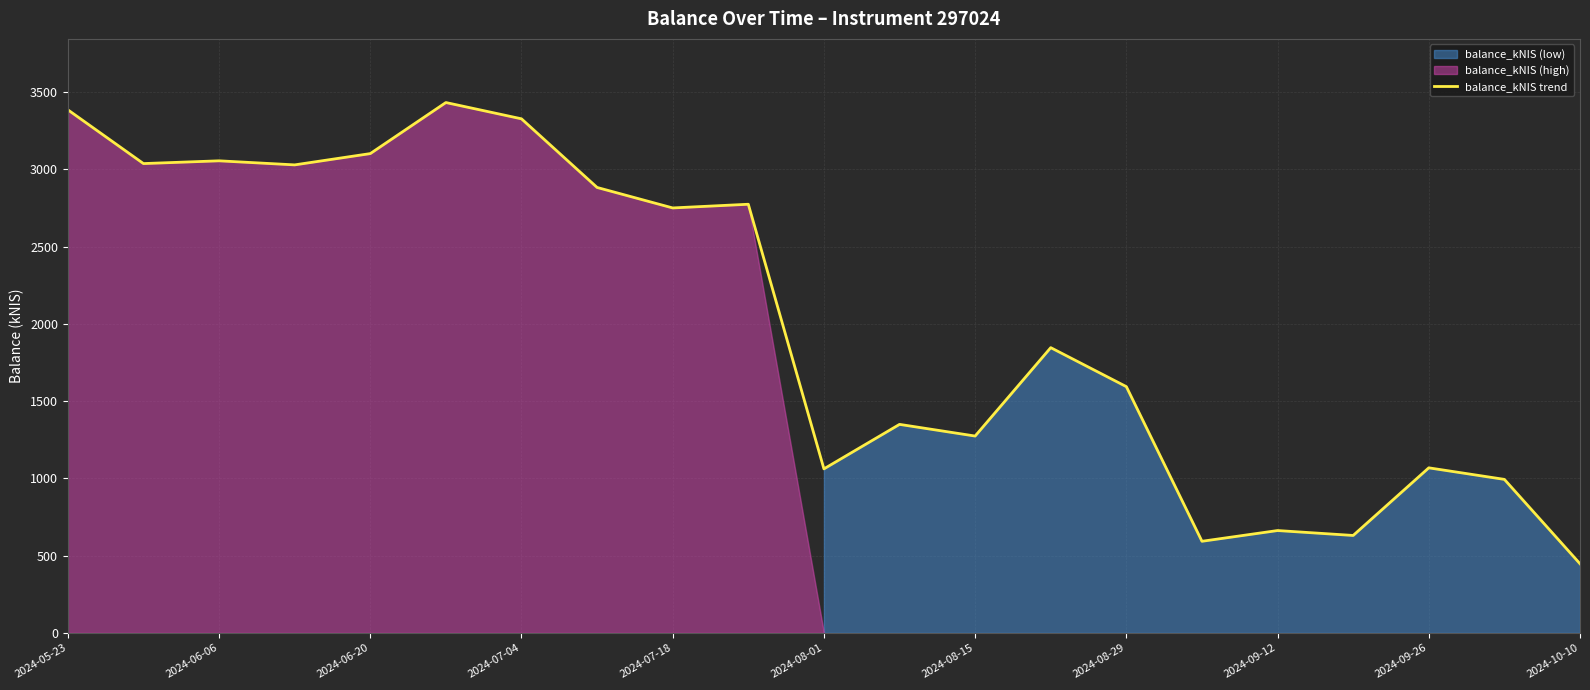

Is it true that the value at 11 is 1349.7?

True